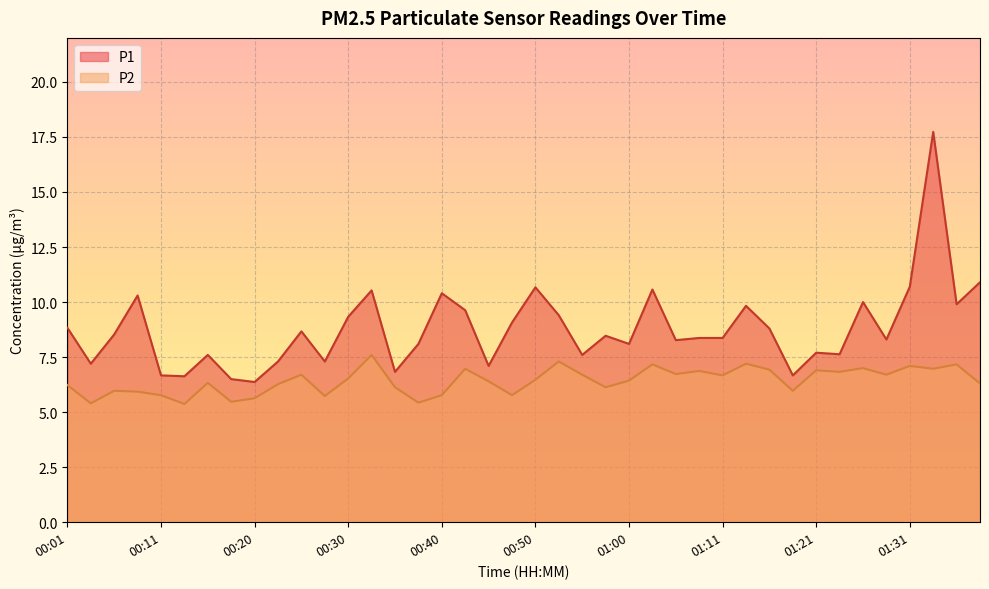

Count the number of categories in the chart.

40